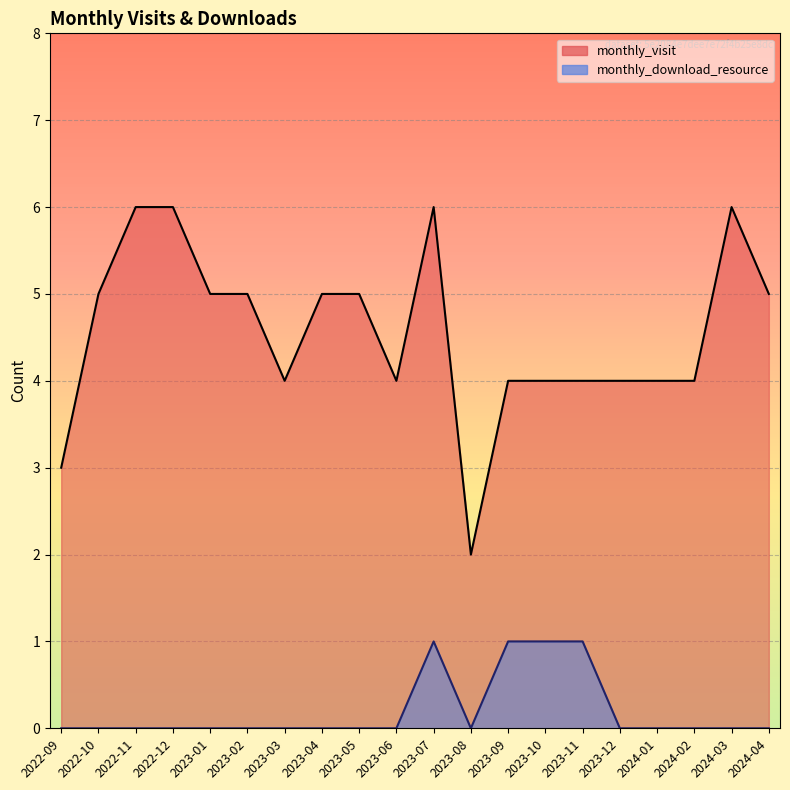

Rank the series by their maximum value, from lowest to highest.

monthly_download_resource, monthly_visit